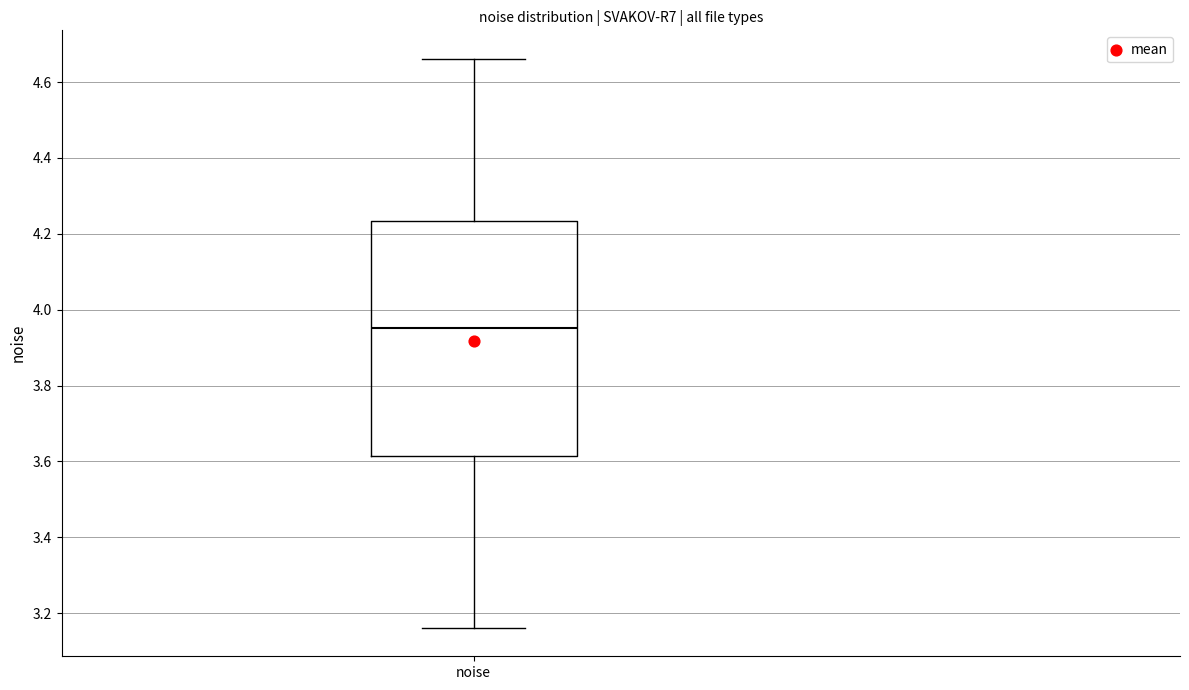

Where does the upper whisker of the box for noise end on the y-axis? The values are not printed on the chart, so give them approximately, as read against the axis.

4.66